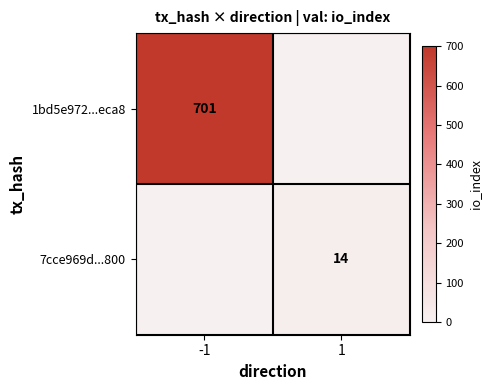

The value of 1bd5e972...eca8 at -1 is 701. True or false?

True